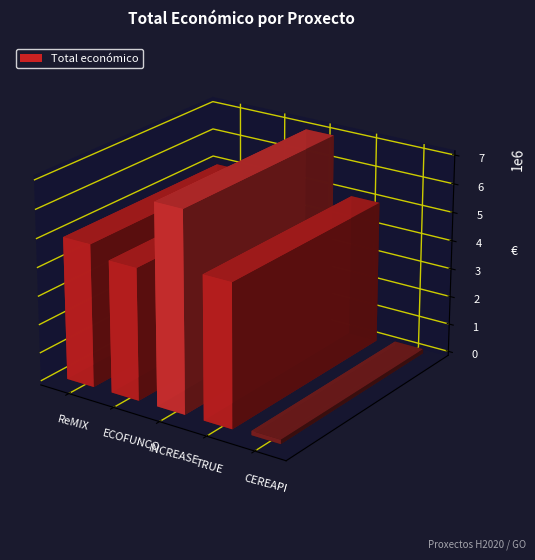

Reading left to right, transcribe all the data shown in this chart.

ReMIX=5000000	ECOFUNCO=4613778	INCREASE=6999999	TRUE=4999927	CEREAPI=150000